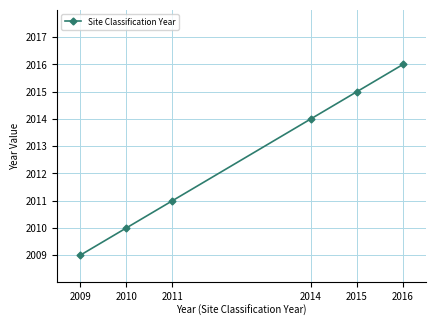

Reading left to right, transcribe all the data shown in this chart.

2009=2009	2010=2010	2011=2011	2014=2014	2015=2015	2016=2016